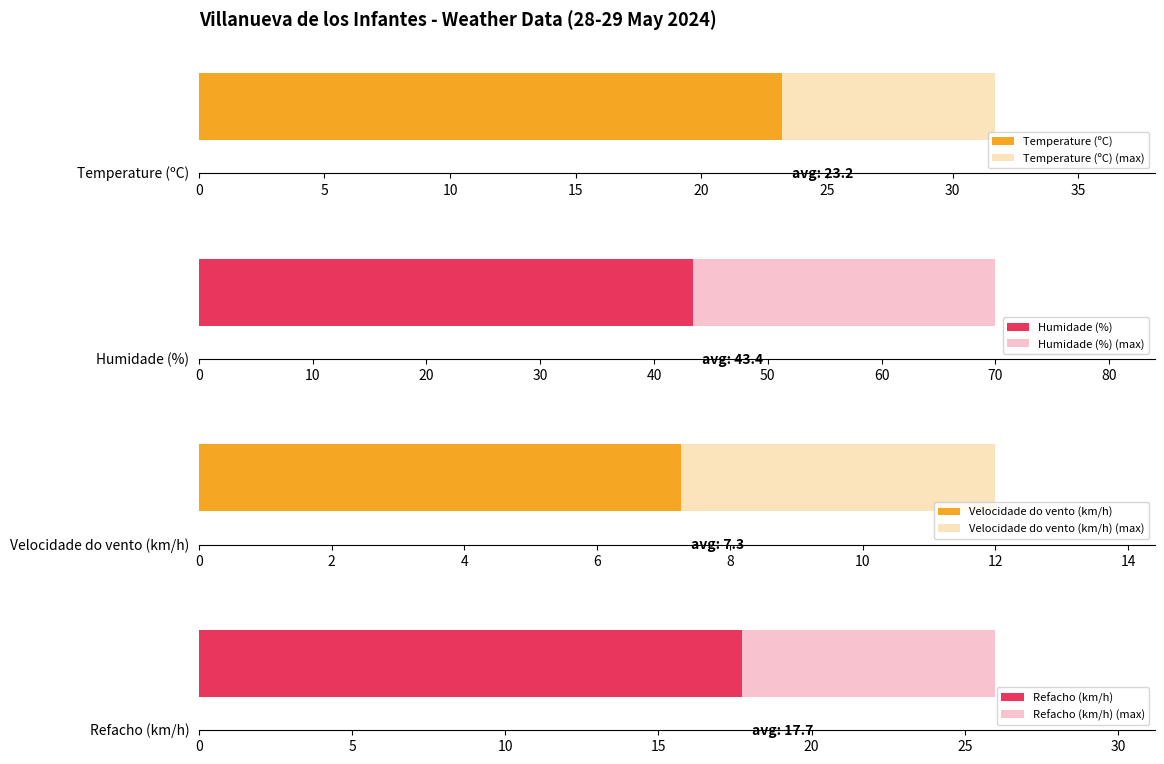

How many data points in Refacho (km/h) are above 17?

7